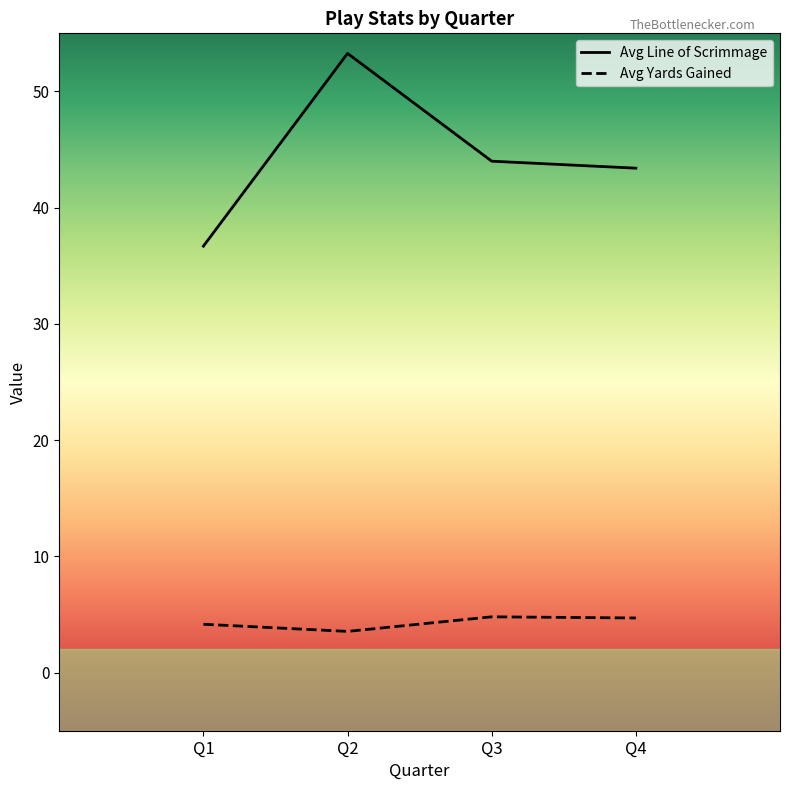

How many interior local valleys does the Avg Yards Gained series have?

1